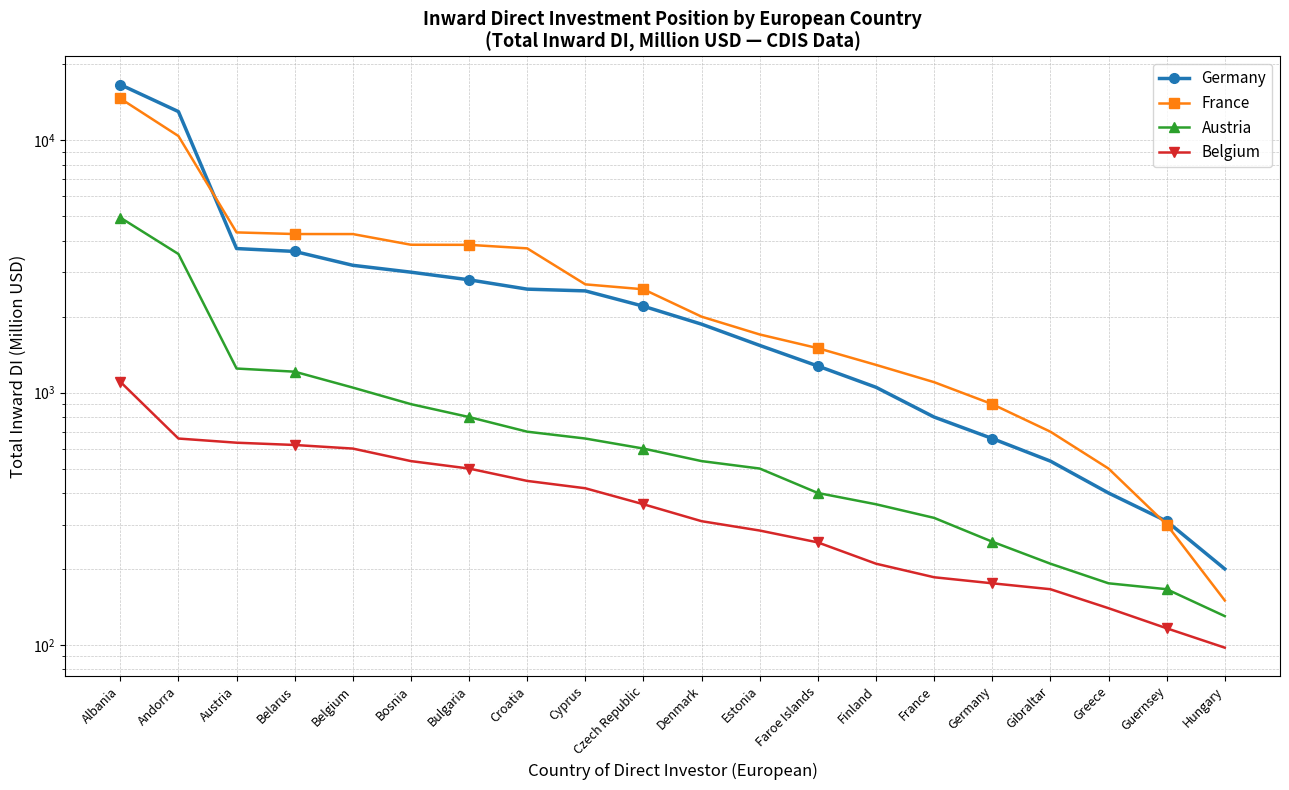

At which label does Germany first exceed 2200?

Albania